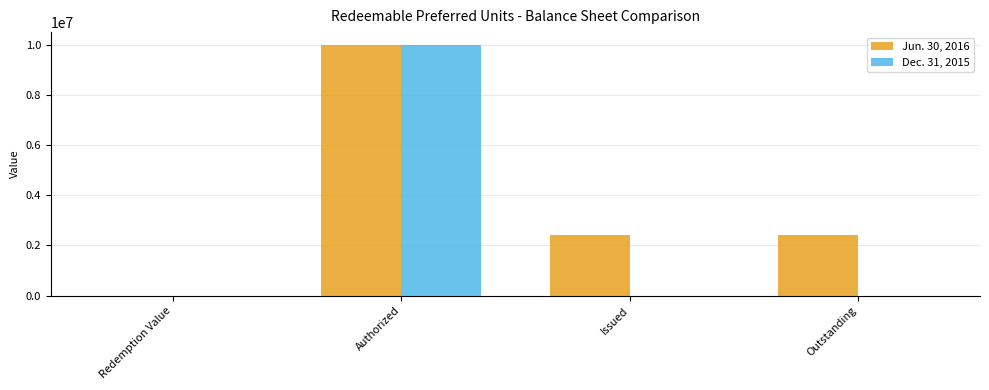

Is the value of Dec. 31, 2015 at Redemption Value greater than the value of Jun. 30, 2016 at Authorized?

No